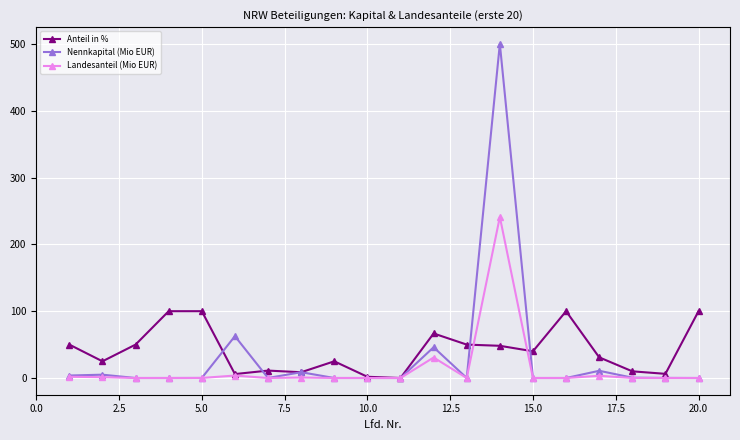

Which series has the largest total across all categories?

Anteil in %